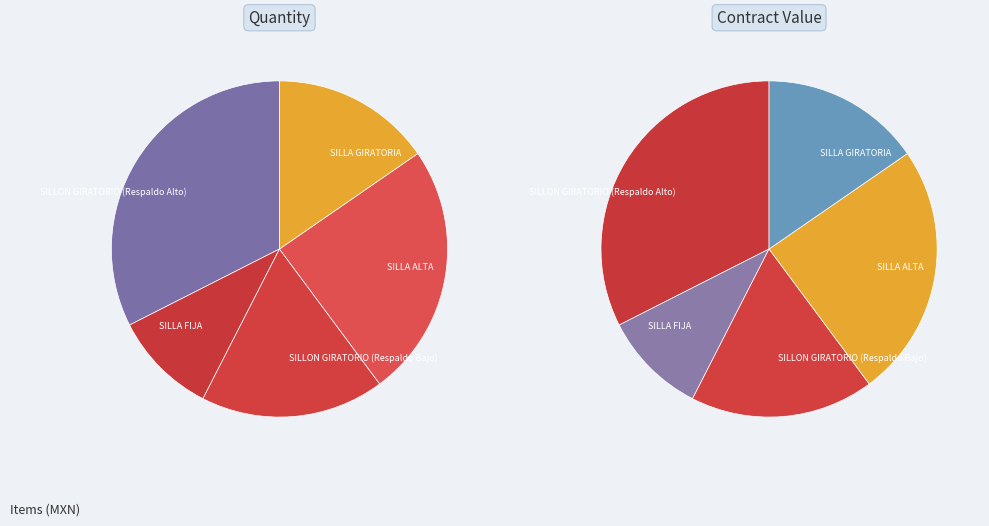

Do SILLA GIRATORIA and SILLA ALTA together represent more than half of the pie?

No